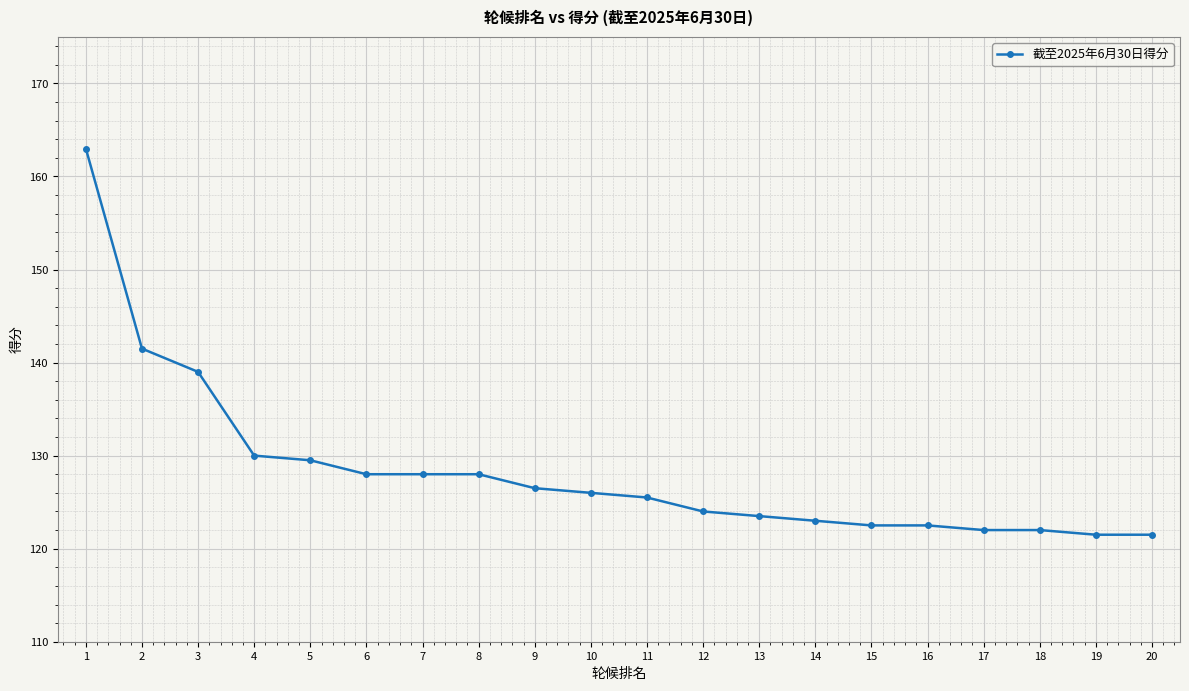

The value at 17 is 211.0. True or false?

False